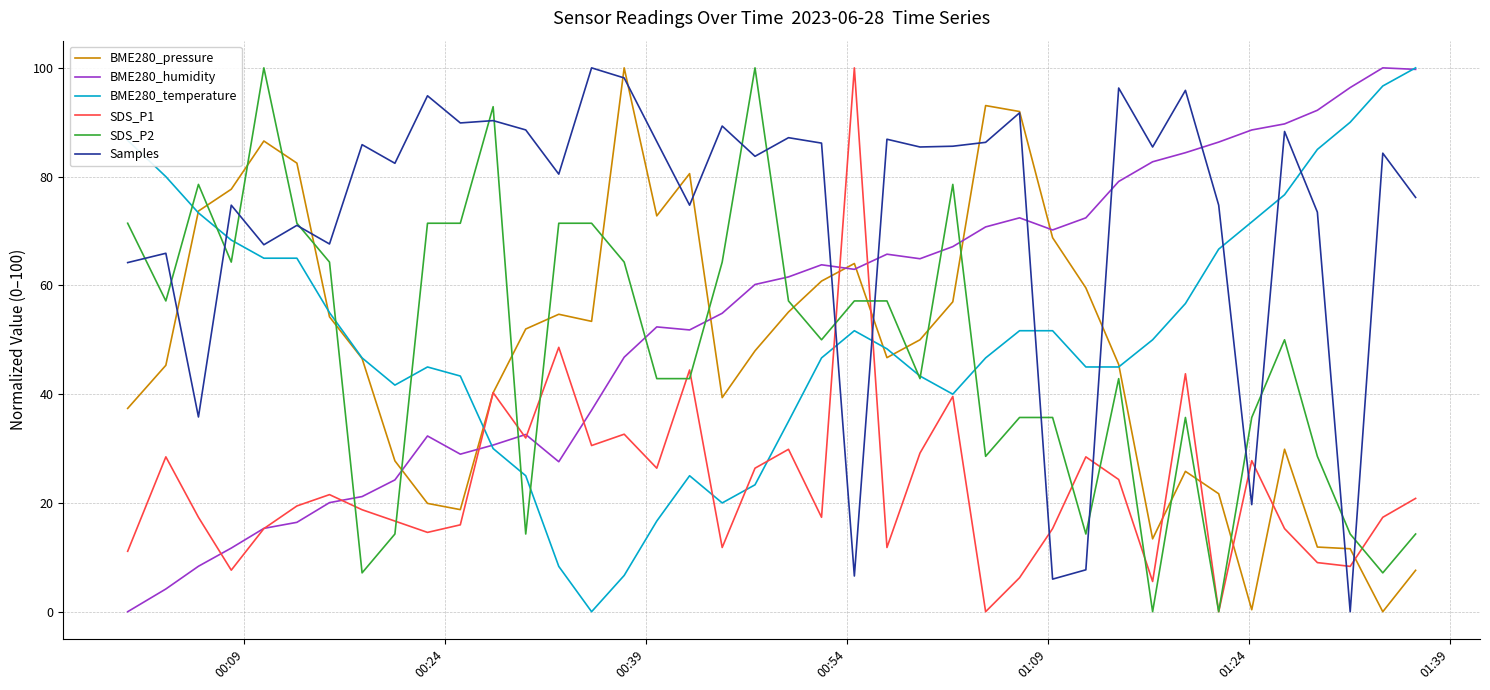

What is the highest value of the SDS_P2 series?

100.0